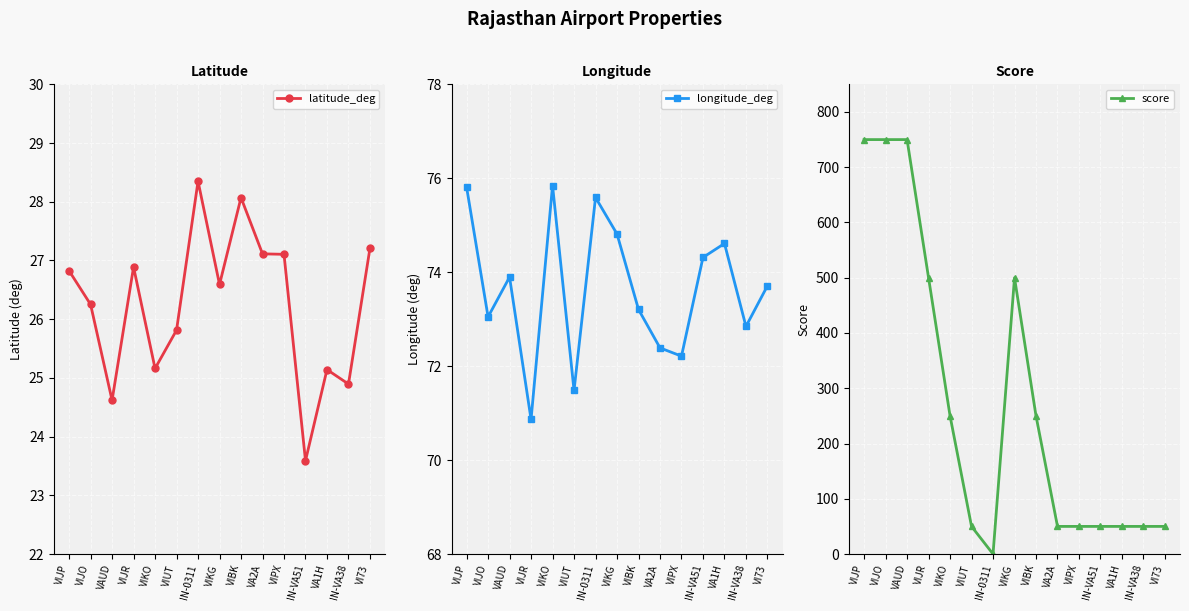

Reading right to left, transcribe all the data shown in this chart.

latitude_deg: VI73=27.2	IN-VA38=24.9	VA1H=25.1	IN-VA51=23.6	VIPX=27.1	VA2A=27.1	VIBK=28.1	VIKG=26.6	IN-0311=28.3	VIUT=25.8	VIKO=25.2	VIJR=26.9	VAUD=24.6	VIJO=26.3	VIJP=26.8
longitude_deg: VI73=73.7	IN-VA38=72.8	VA1H=74.6	IN-VA51=74.3	VIPX=72.2	VA2A=72.4	VIBK=73.2	VIKG=74.8	IN-0311=75.6	VIUT=71.5	VIKO=75.8	VIJR=70.9	VAUD=73.9	VIJO=73.0	VIJP=75.8
score: VI73=50.0	IN-VA38=50.0	VA1H=50.0	IN-VA51=50.0	VIPX=50.0	VA2A=50.0	VIBK=250.0	VIKG=500.0	IN-0311=0.0	VIUT=50.0	VIKO=250.0	VIJR=500.0	VAUD=750.0	VIJO=750.0	VIJP=750.0